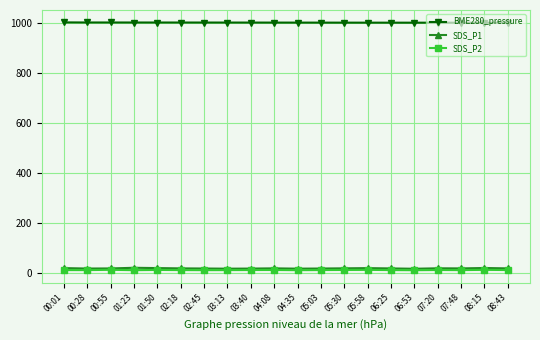

True or false: BME280_pressure and SDS_P2 intersect in this chart.

False